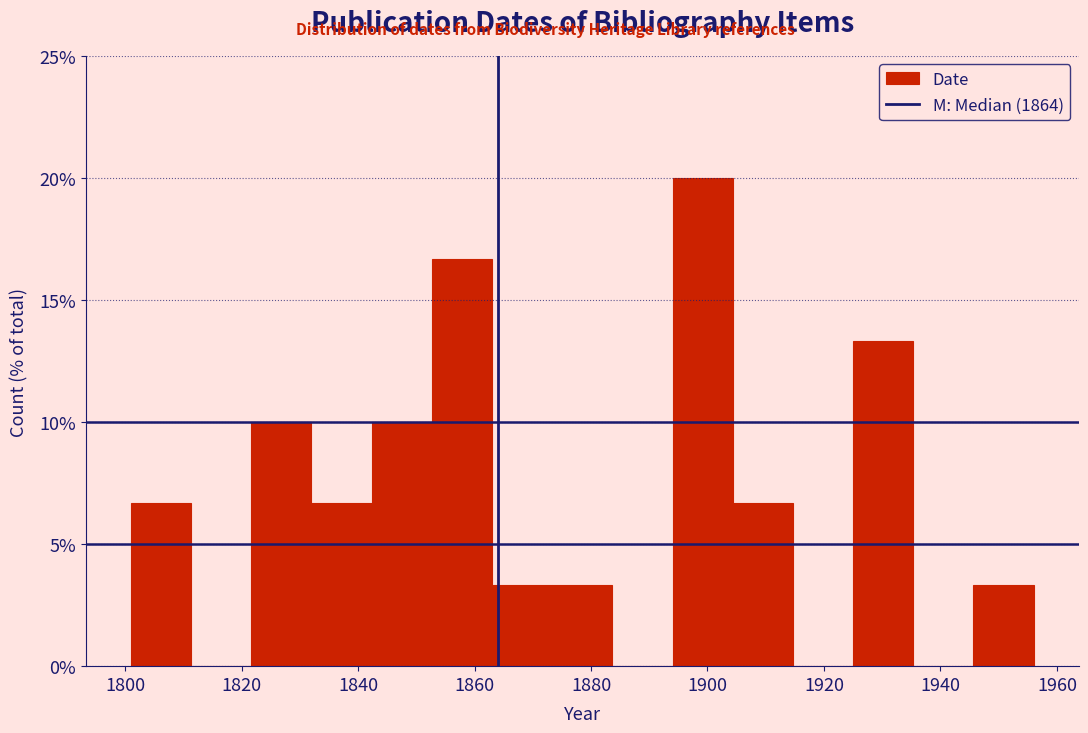

Reading left to right, transcribe this chart: for each bar, give the range it covers on the x-axis and its height. Neither the bar edges nor the heights are printed on the chart, so give them approximately, as read against the axes.

1802 to 1812: 6.5
1812 to 1822: 0
1822 to 1832: 10.0
1832 to 1842: 6.5
1842 to 1852: 10.0
1852 to 1864: 16.5
1864 to 1874: 3.5
1874 to 1884: 3.5
1884 to 1894: 0
1894 to 1904: 20.0
1904 to 1914: 6.5
1914 to 1926: 0
1926 to 1936: 13.5
1936 to 1946: 0
1946 to 1956: 3.5